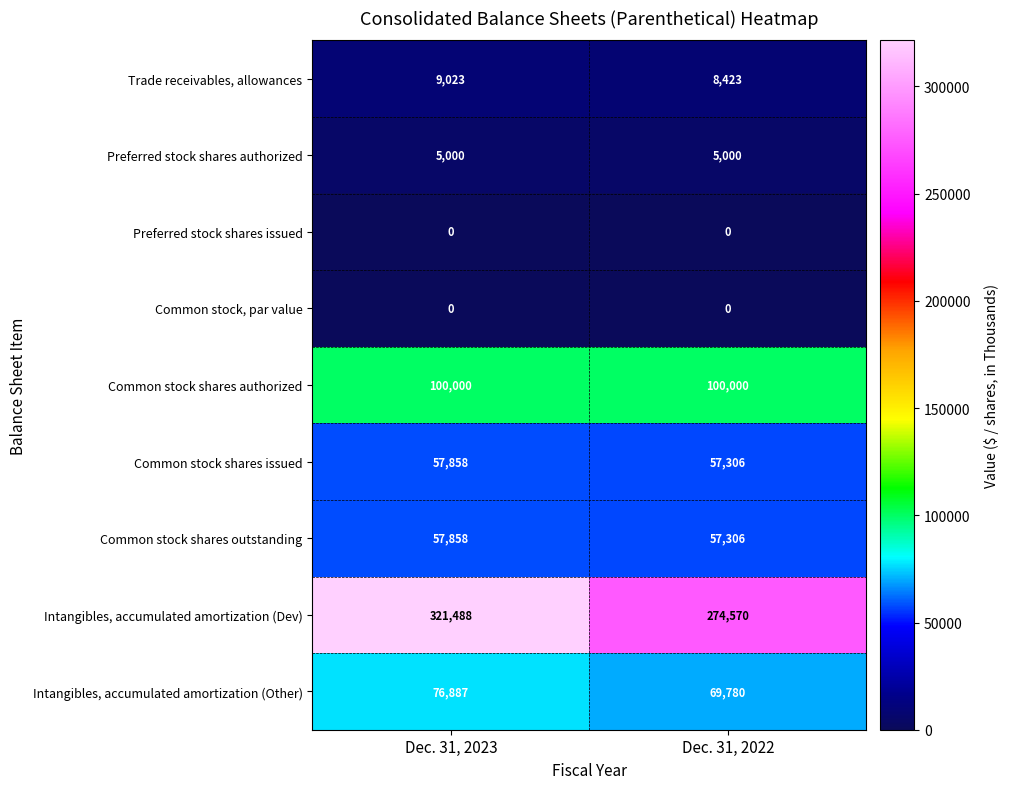

Which series has the largest total across all categories?

Intangibles, accumulated amortization (Dev)